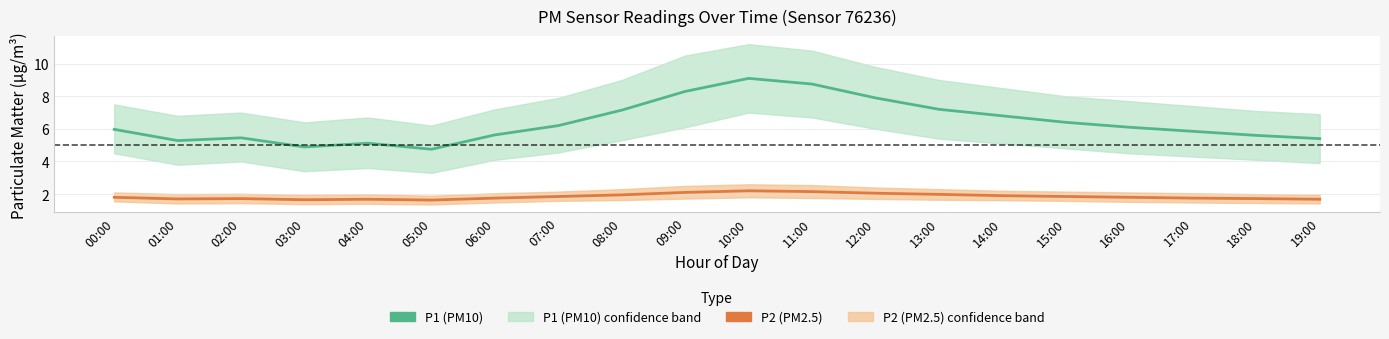

What is the total value across all series at 09:00?

10.4